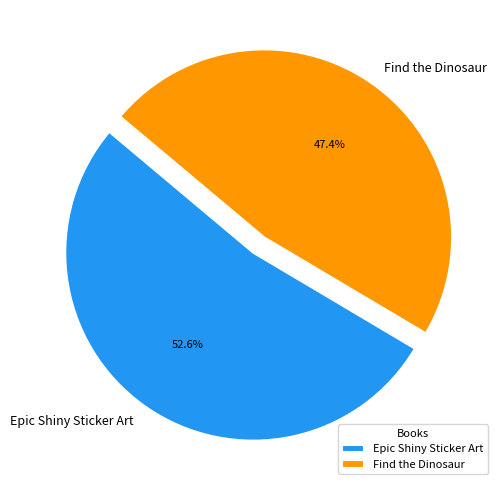

Is it true that Epic Shiny Sticker Art is 61% of the pie?

False